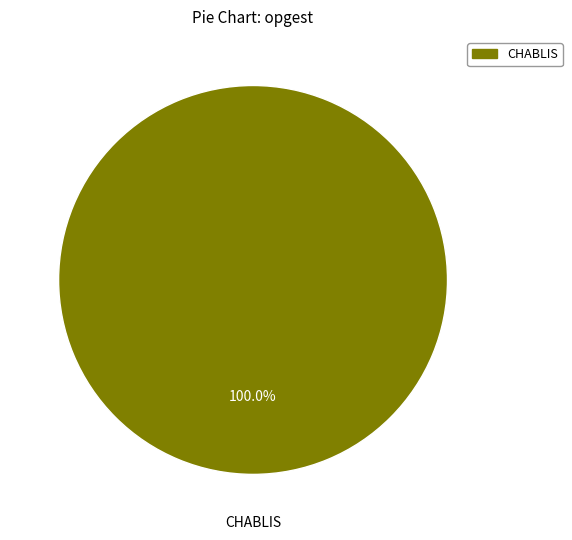

How many slices are in this pie chart?

1